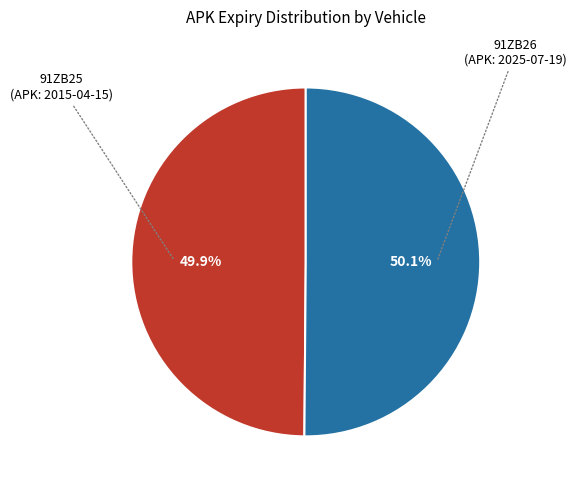

Does any single category account for the majority?

Yes